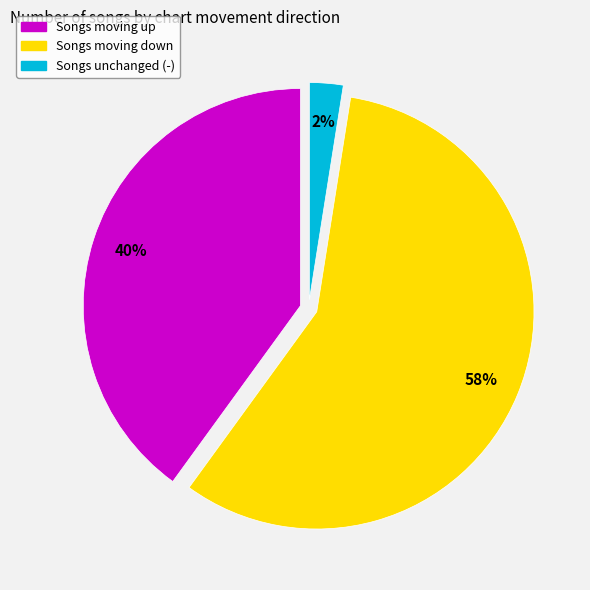

Rank the categories by value from lowest to highest.

Songs unchanged (-), Songs moving up, Songs moving down